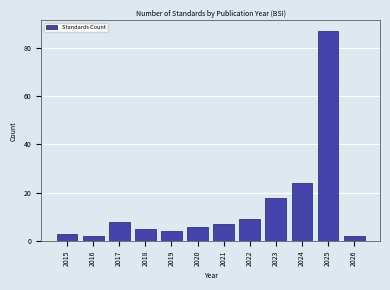

Reading left to right, transcribe all the data shown in this chart.

2015=3	2016=2	2017=8	2018=5	2019=4	2020=6	2021=7	2022=9	2023=18	2024=24	2025=87	2026=2